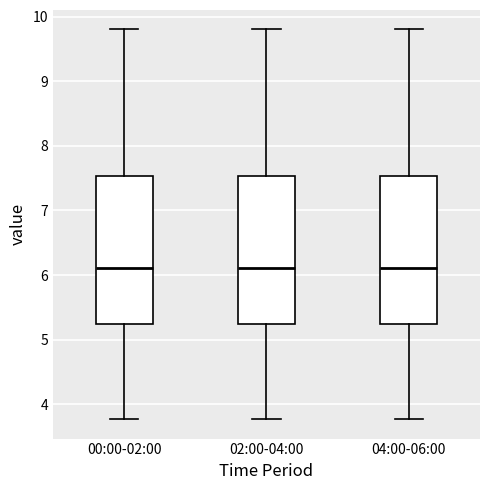

Reading left to right, read every box against the y-axis: the position of its median line, the range the box covers, and the ends of its whiskers. The values are not printed on the chart, so give them approximately, as read against the axis.

00:00-02:00: median 6.1, box 5.2 to 7.5, whiskers 3.8 to 9.8
02:00-04:00: median 6.1, box 5.2 to 7.5, whiskers 3.8 to 9.8
04:00-06:00: median 6.1, box 5.2 to 7.5, whiskers 3.8 to 9.8